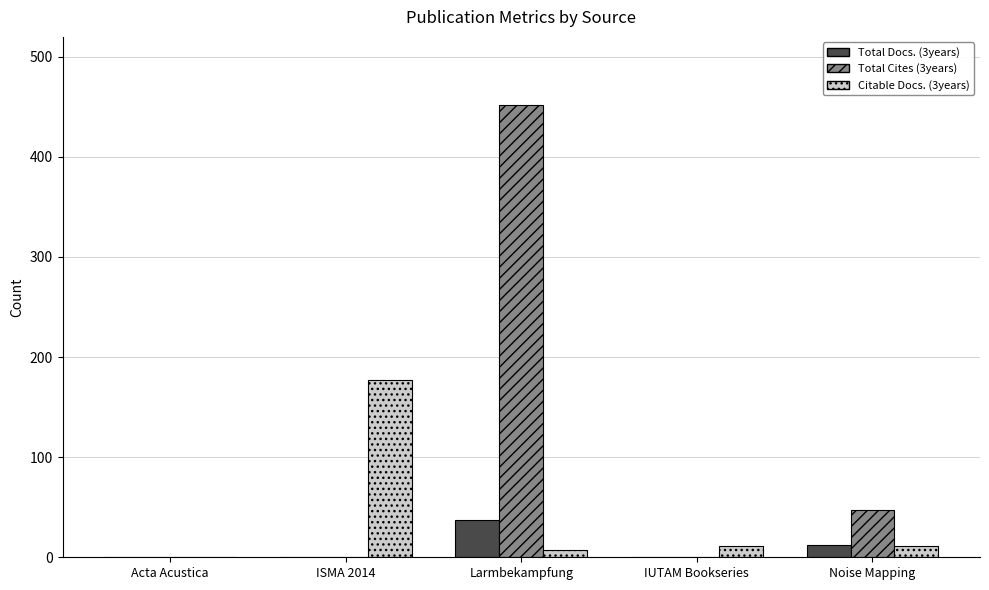

Between IUTAM Bookseries and Noise Mapping, which series saw the biggest shift?

Total Cites (3years)